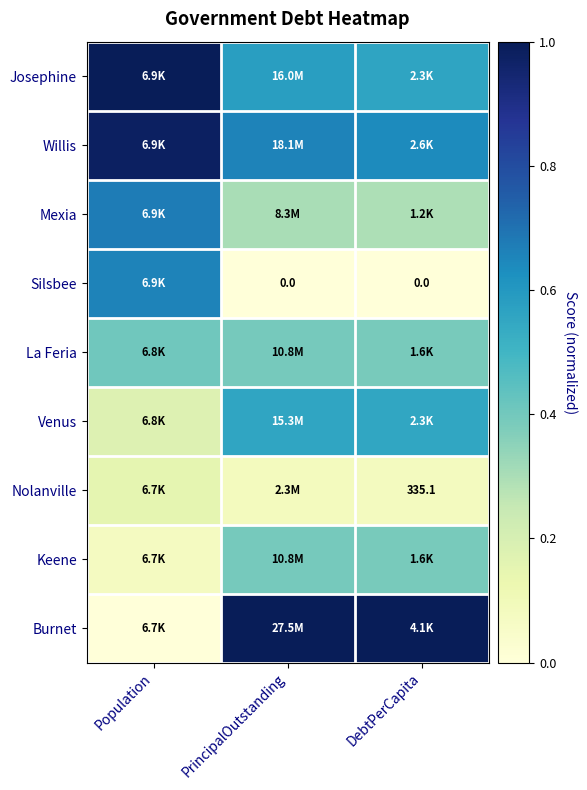

The Venus series shows 0.3 at Population. True or false?

False